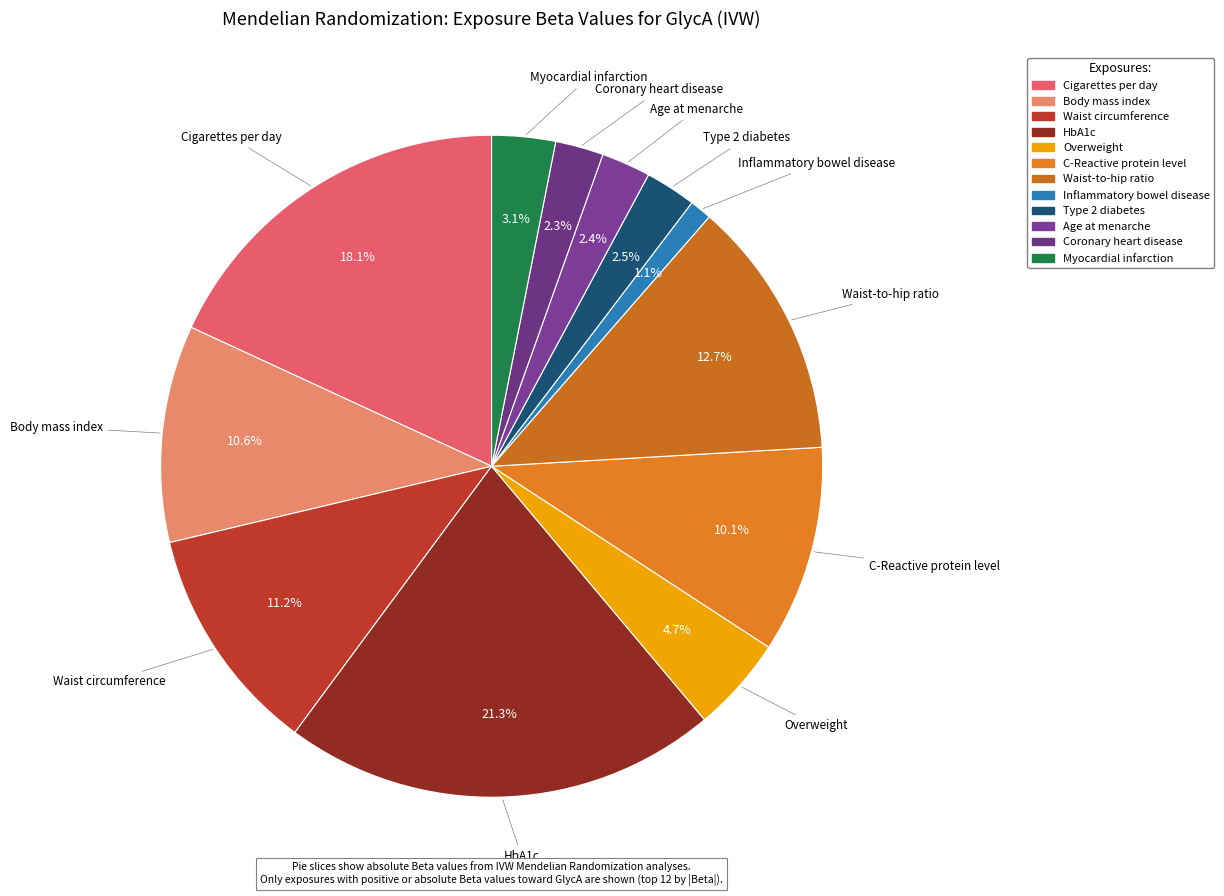

Is Coronary heart disease the majority of the pie?

No